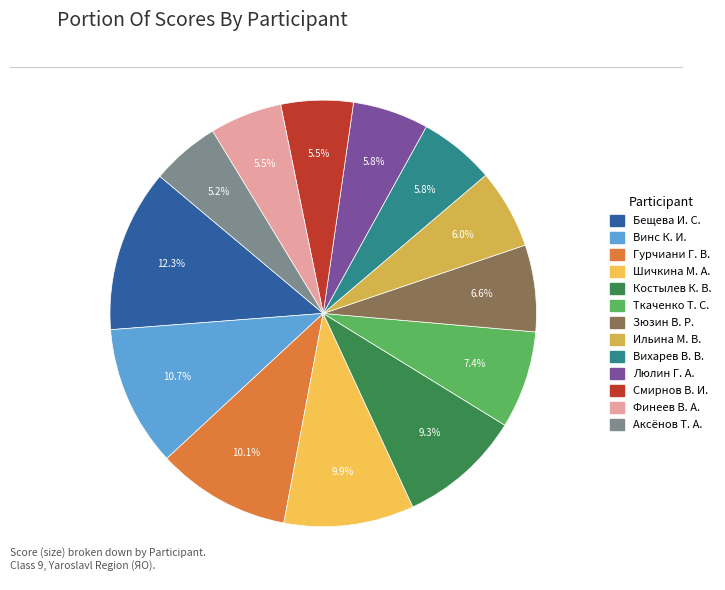

Is Бещева И. С. the majority of the pie?

No